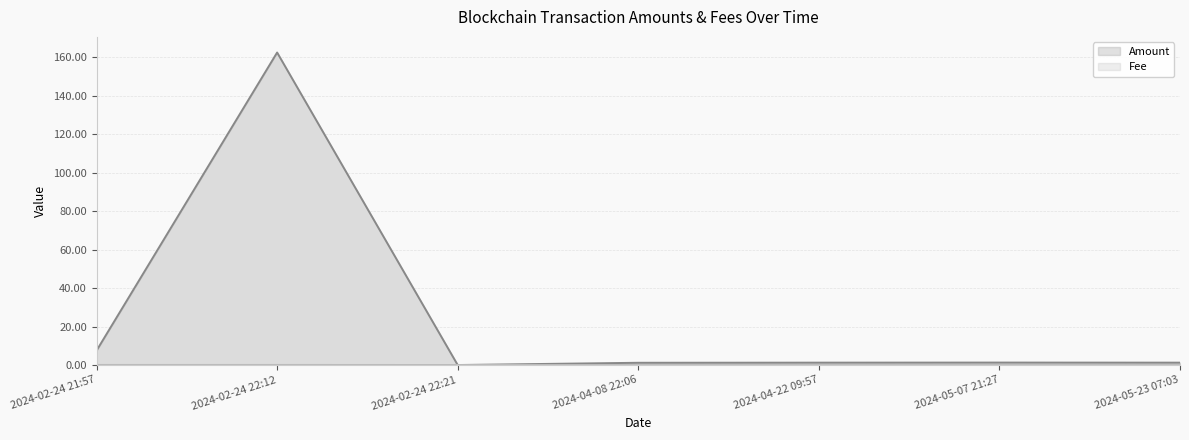

Which series ends up on top after the final intersection of Amount and Fee?

Amount